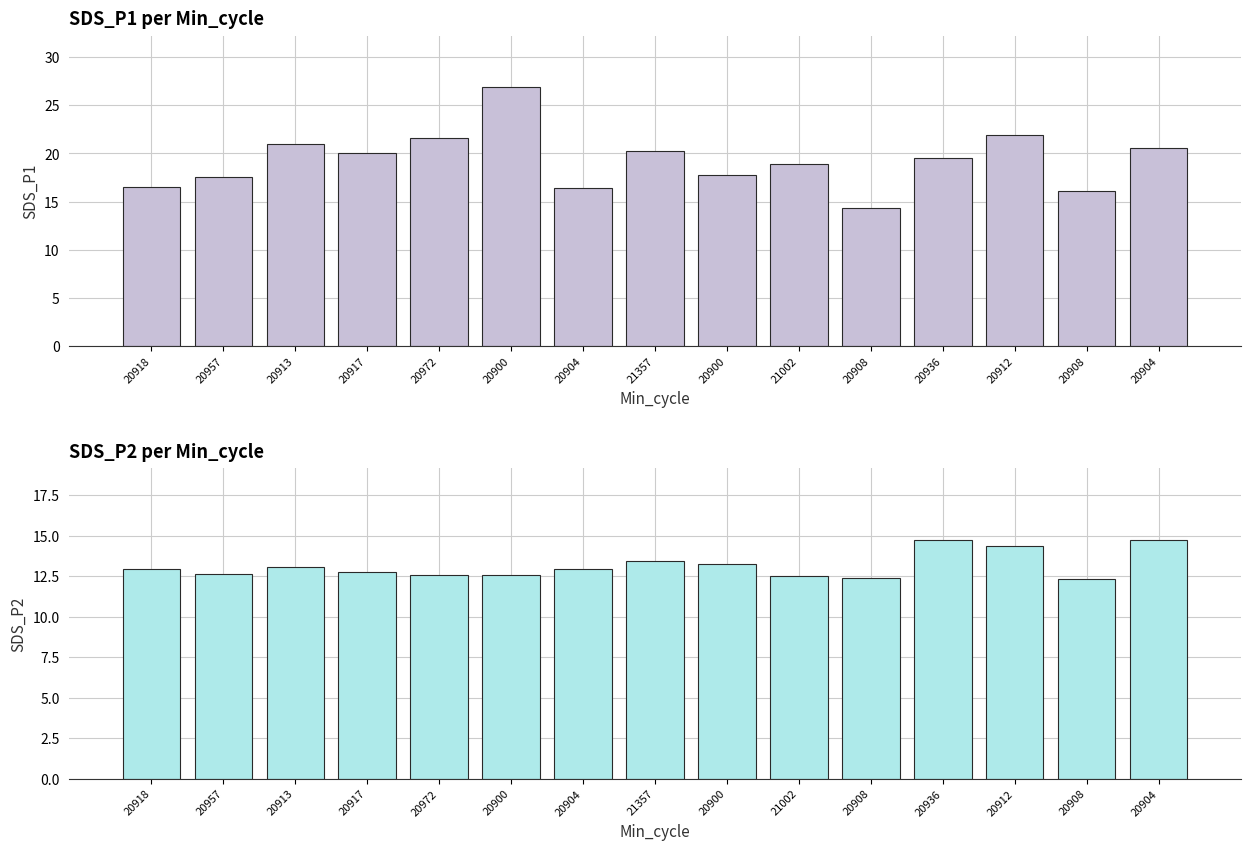

What is the label of the 3rd bar from the right?

20912